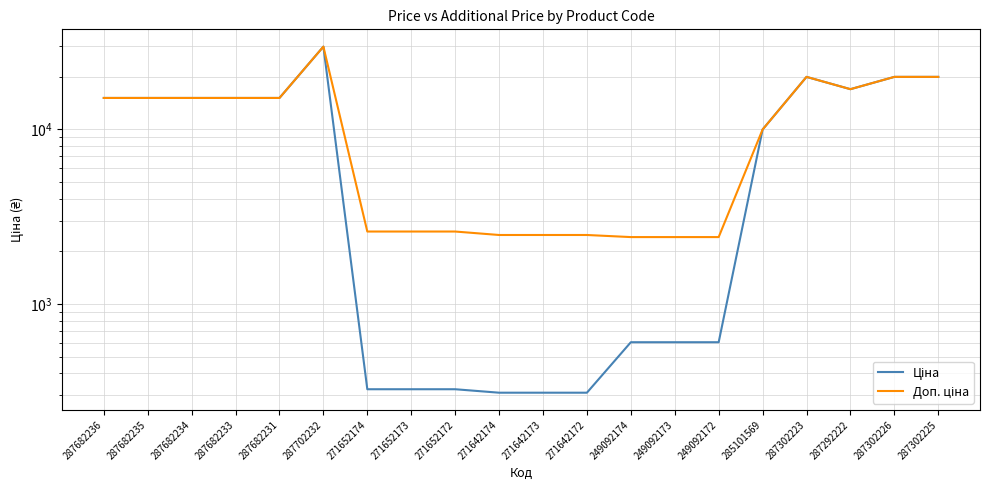

Where is the first local maximum for Доп. ціна?

287702232